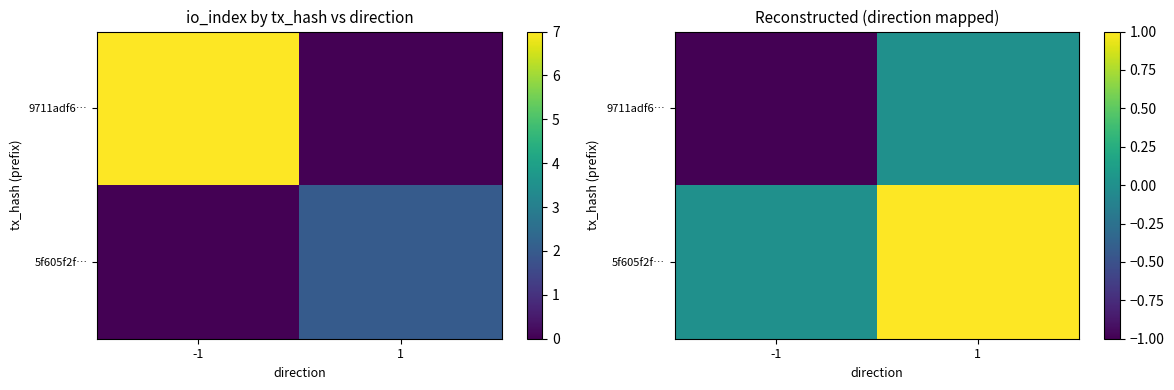

Between -1 and 1, which series saw the biggest shift?

9711adf6…